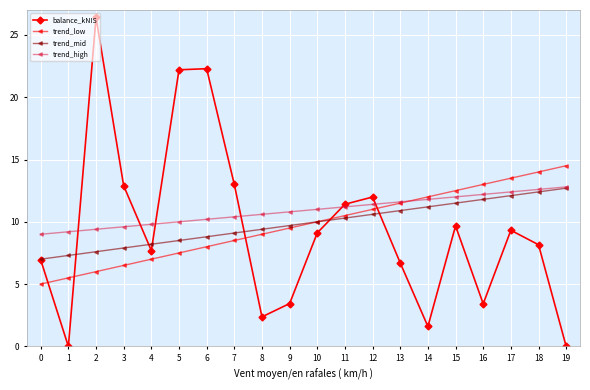

At which label does trend_low reach its peak?

19